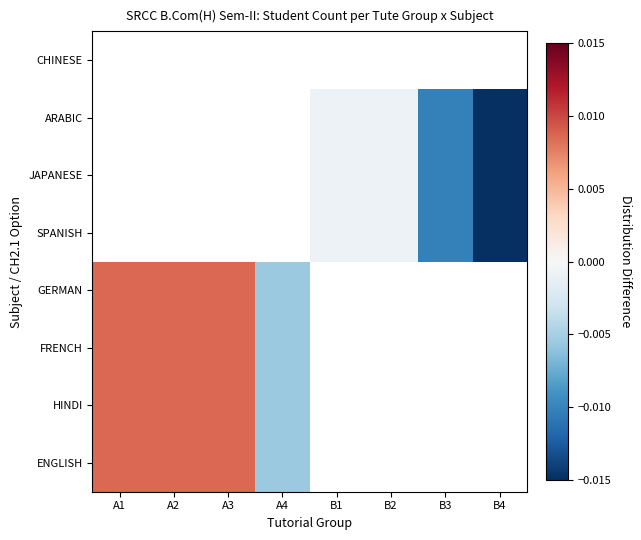

The HINDI series shows -0.0 at A4. True or false?

True